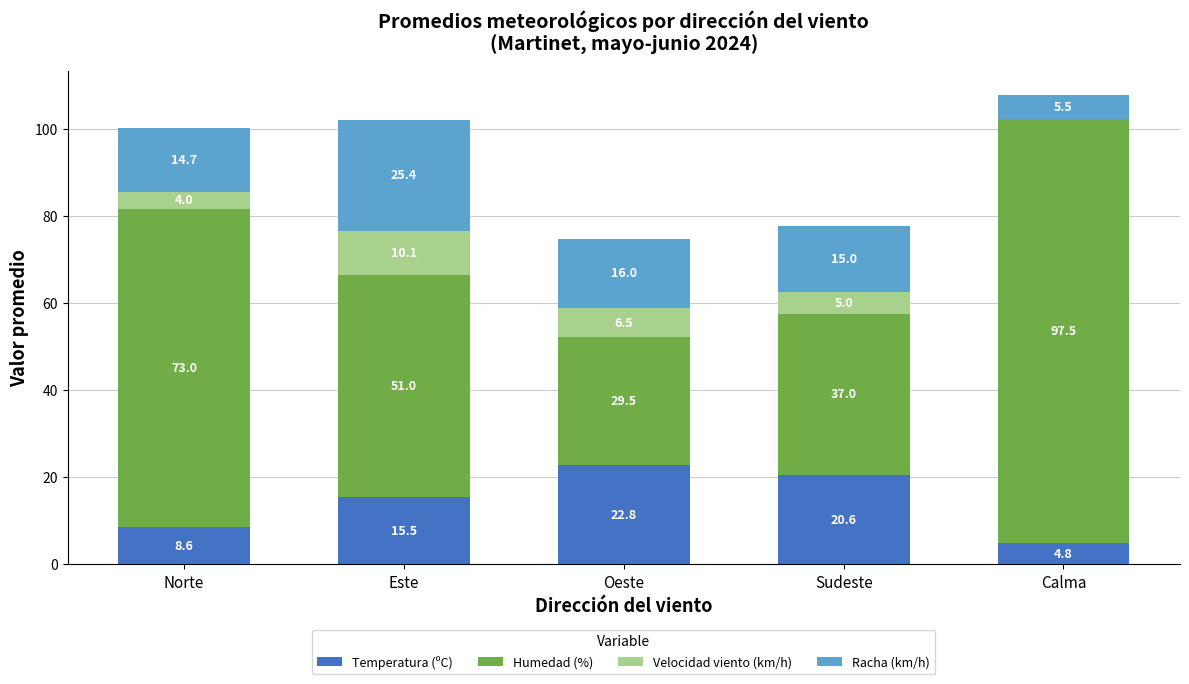

The Temperatura (ºC) series shows 15.5 at Este. True or false?

True